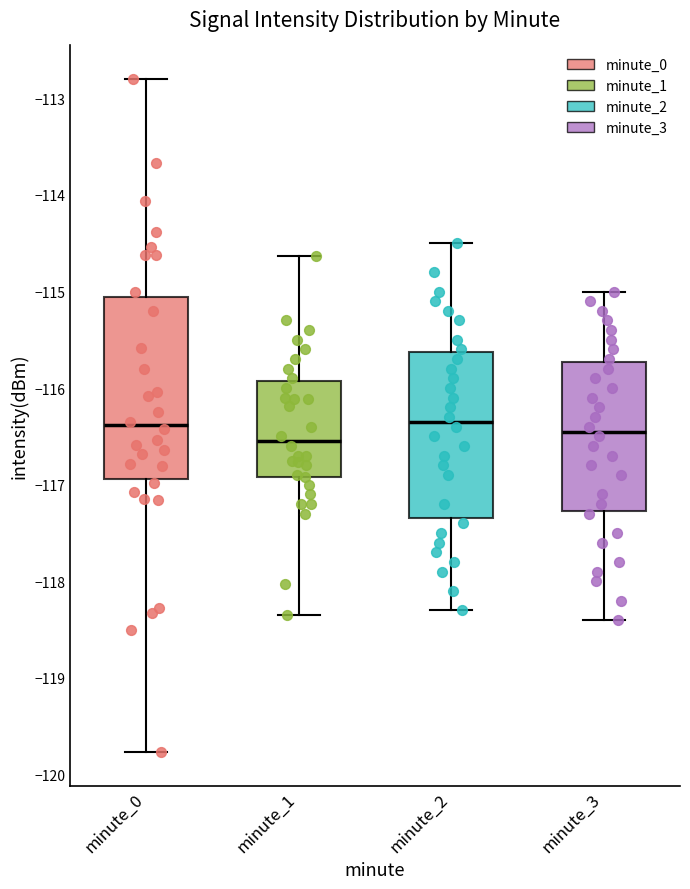

Where does the upper whisker of the box for minute_1 end on the y-axis? The values are not printed on the chart, so give them approximately, as read against the axis.

-114.6